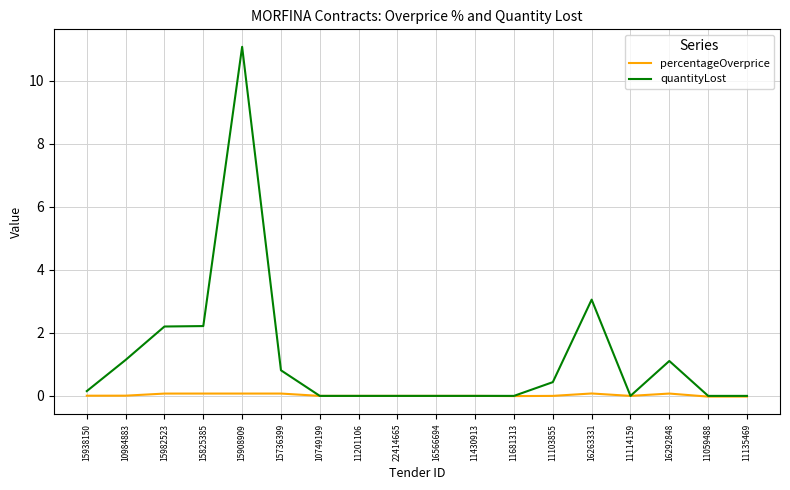

Which label corresponds to the largest value in the chart?

15908909